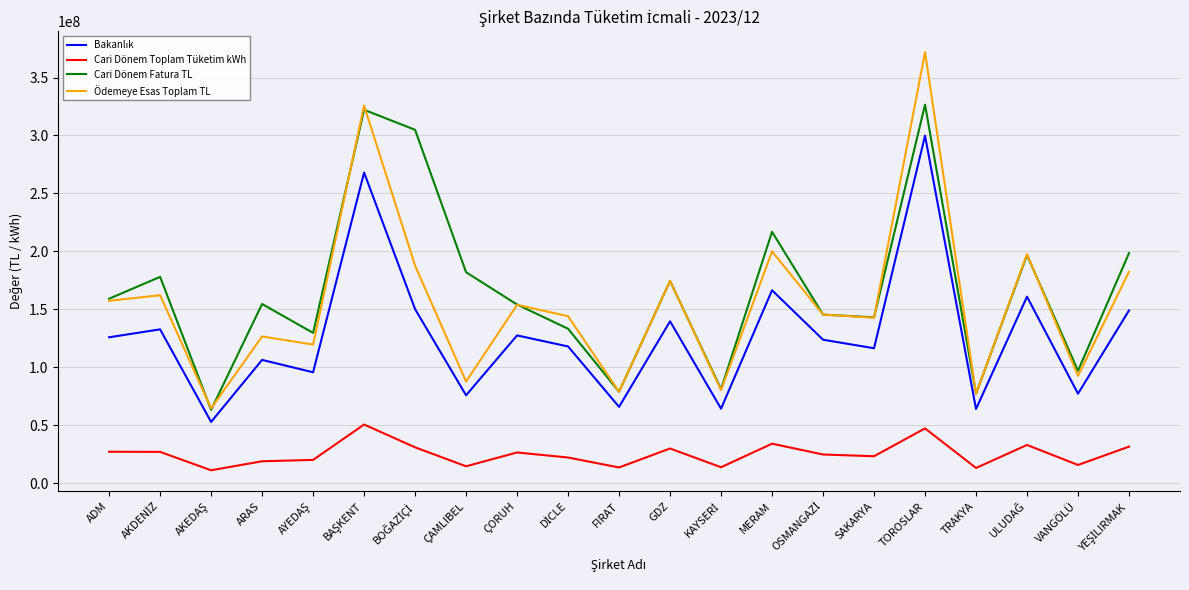

The Cari Dönem Fatura TL series shows 235115304.0 at SAKARYA. True or false?

False